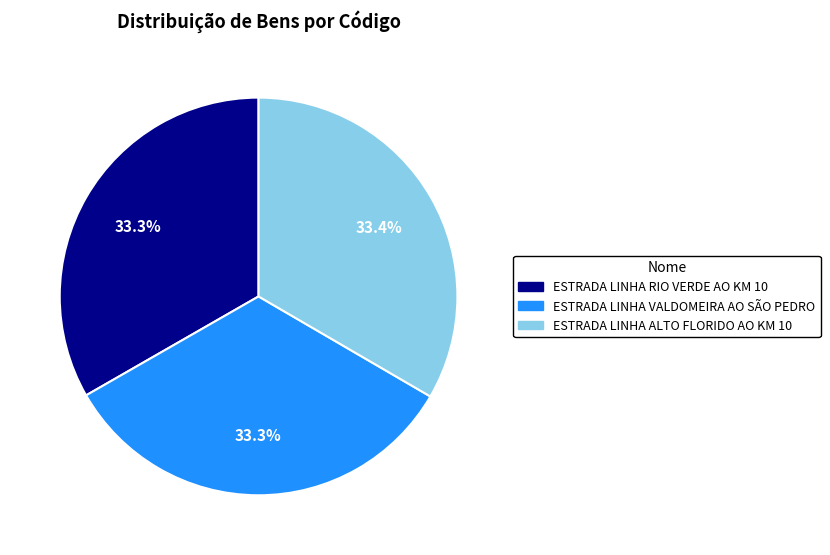

Is the sum of ESTRADA LINHA ALTO FLORIDO AO KM 10 and ESTRADA LINHA RIO VERDE AO KM 10 greater than half?

Yes